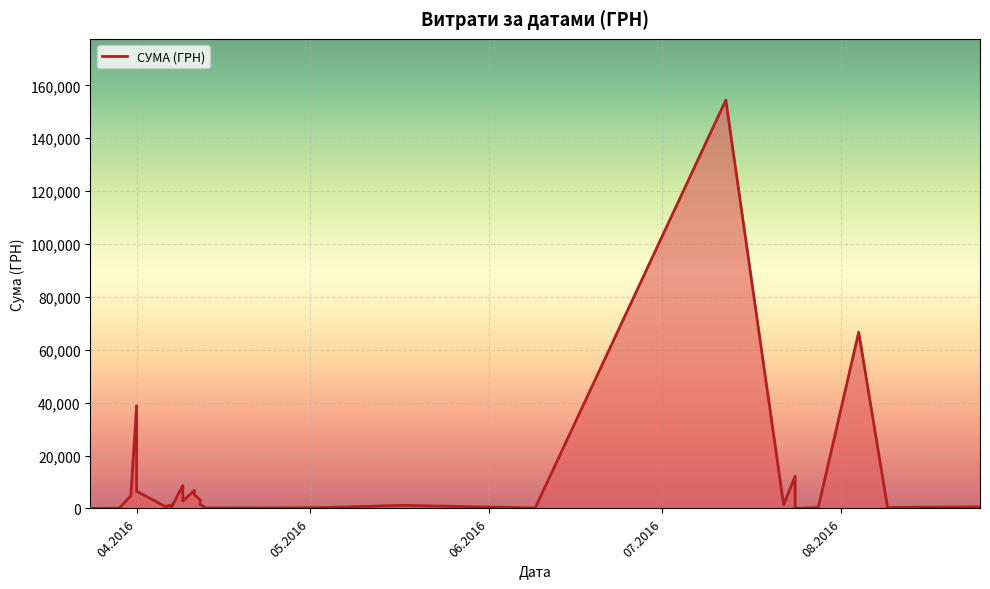

What is the label of the 5th point from the left?

24.07.2016